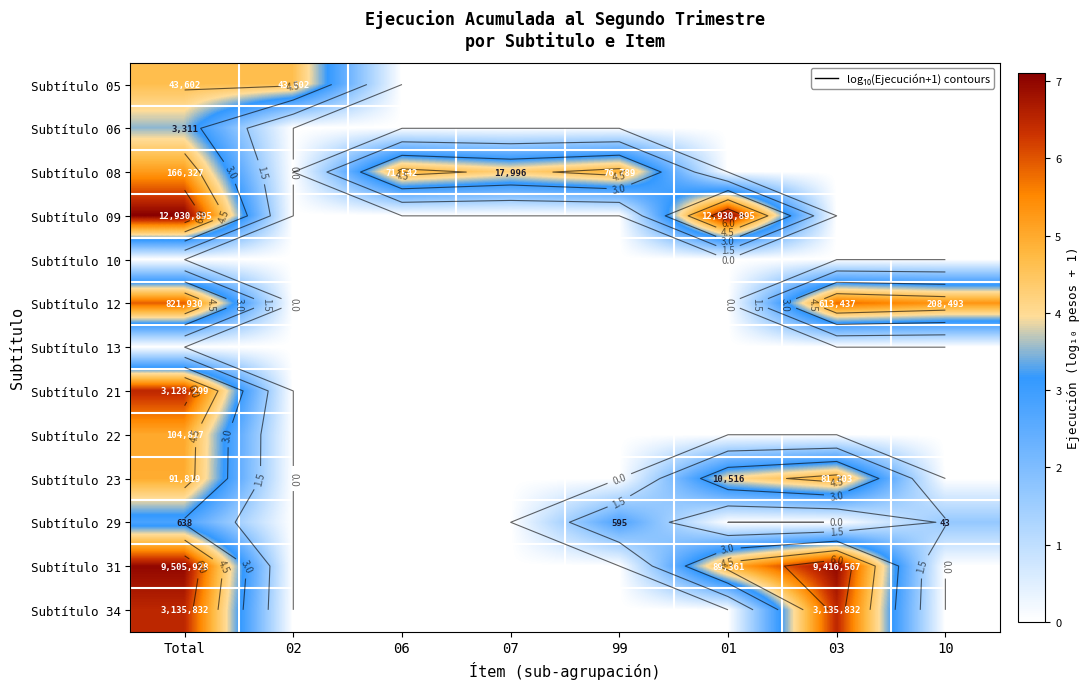

At how many categories does at least one series exceed 2?

8